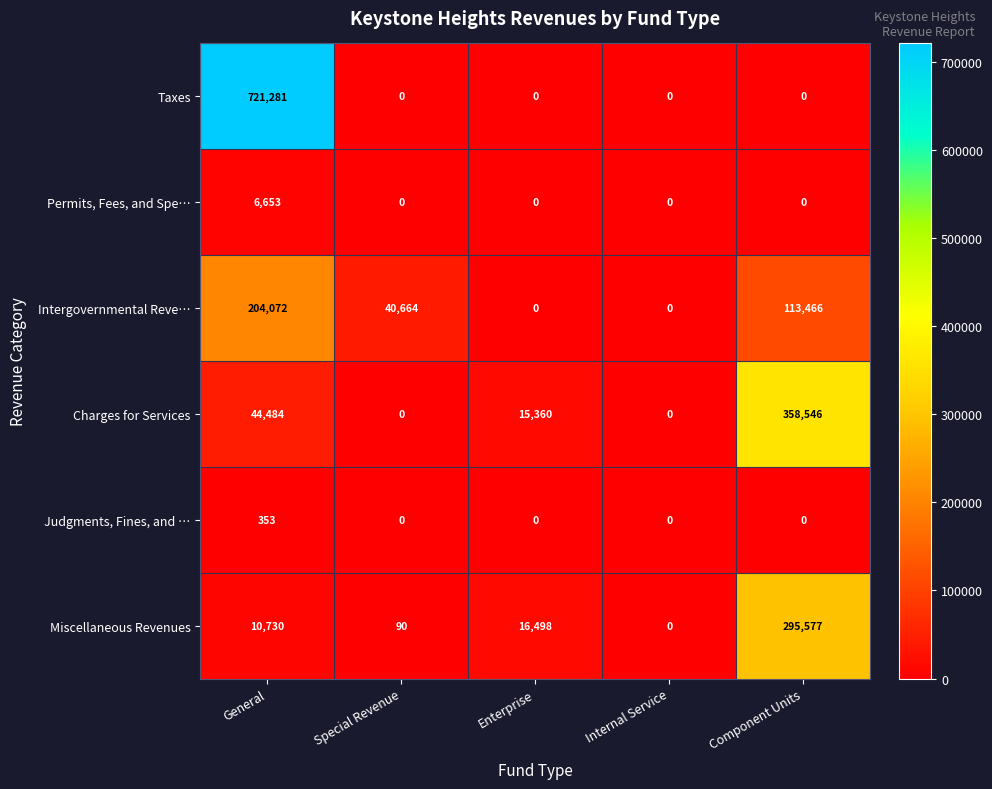

Reading left to right, list all the values displayed in this chart.

Taxes: General=721281	Special Revenue=0	Enterprise=0	Internal Service=0	Component Units=0
Permits, Fees, and Spe…: General=6653	Special Revenue=0	Enterprise=0	Internal Service=0	Component Units=0
Intergovernmental Reve…: General=204072	Special Revenue=40664	Enterprise=0	Internal Service=0	Component Units=113466
Charges for Services: General=44484	Special Revenue=0	Enterprise=15360	Internal Service=0	Component Units=358546
Judgments, Fines, and …: General=353	Special Revenue=0	Enterprise=0	Internal Service=0	Component Units=0
Miscellaneous Revenues: General=10730	Special Revenue=90	Enterprise=16498	Internal Service=0	Component Units=295577